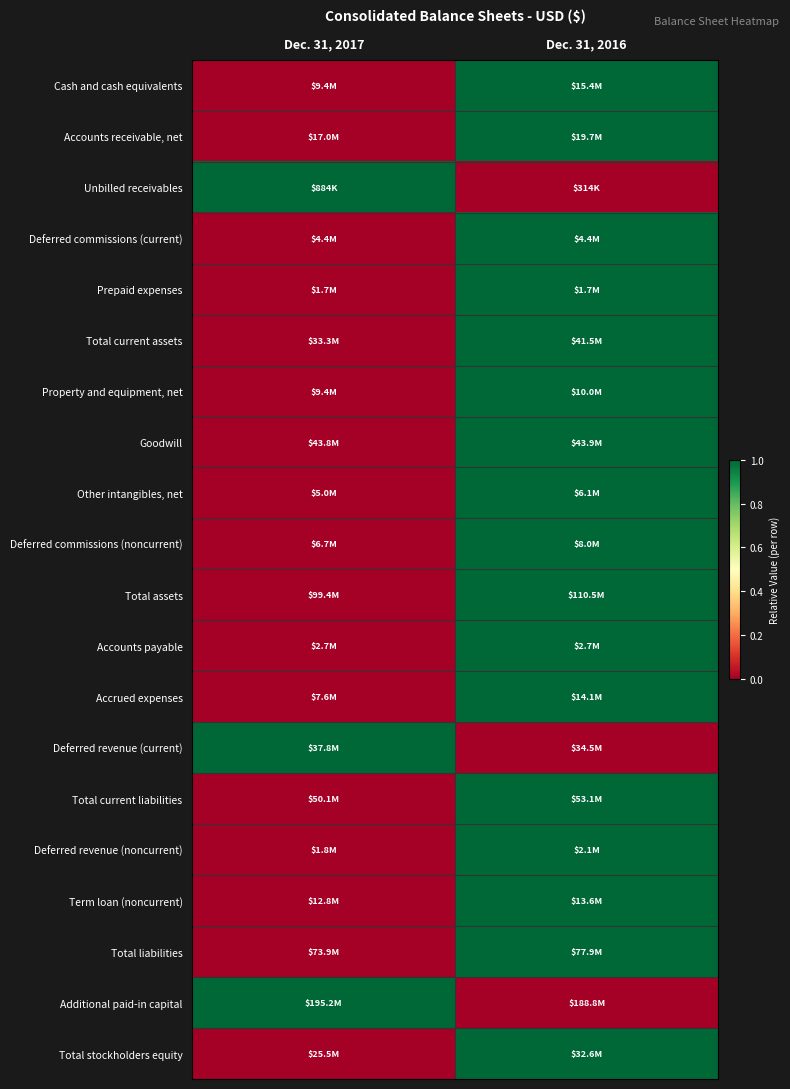

At which category is the sum across all series the highest?

Dec. 31, 2016